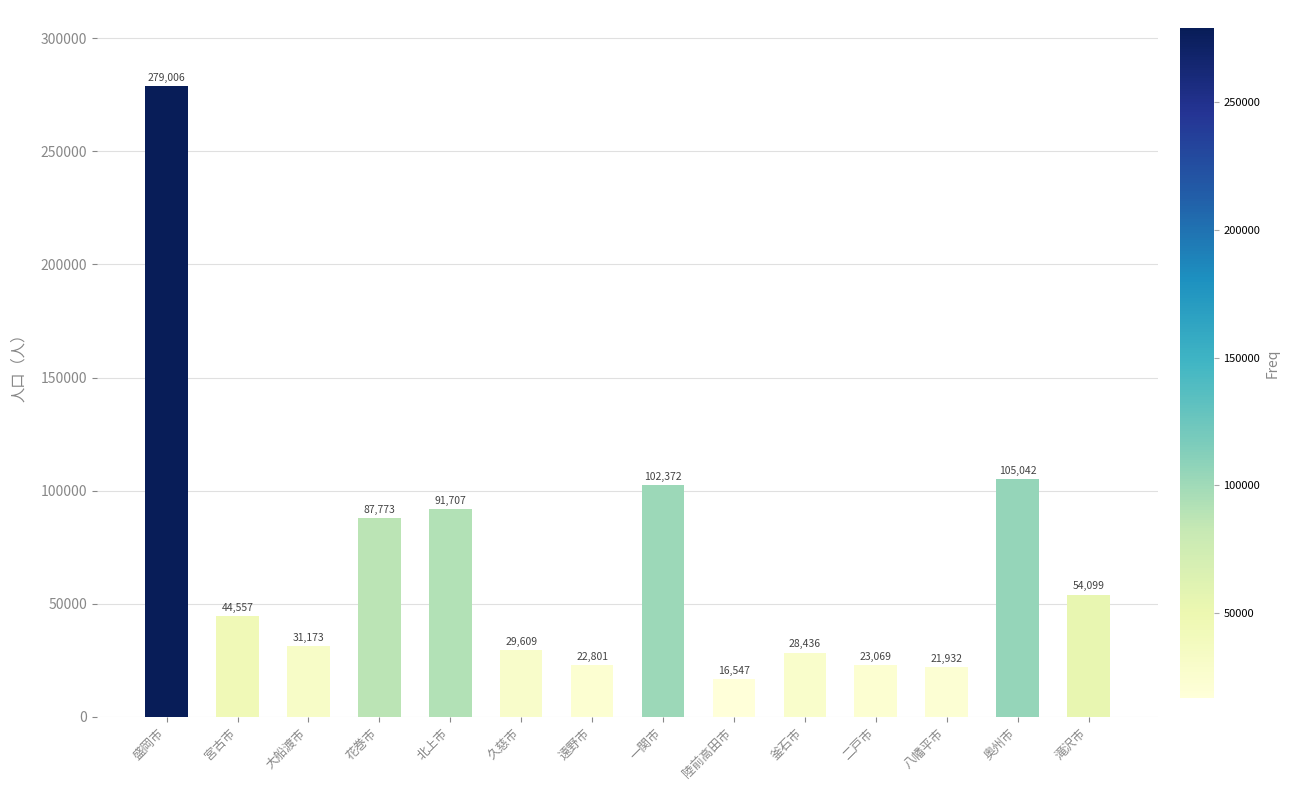

What value does the data have at 盛岡市, to the nearest 50?

279000